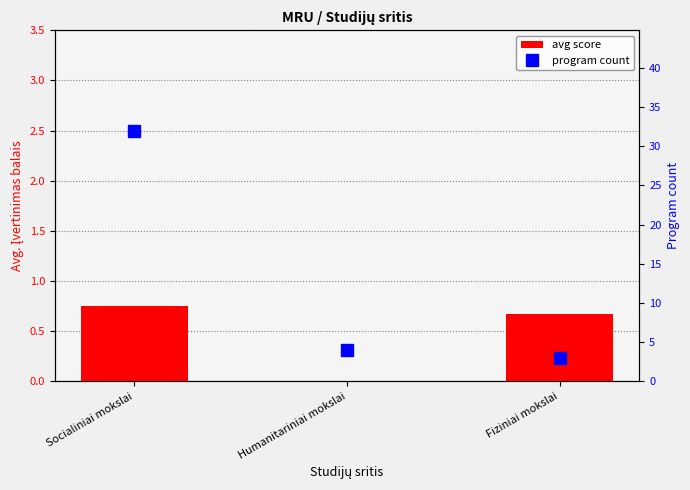

How many avg score values are between 0 and 1?

3